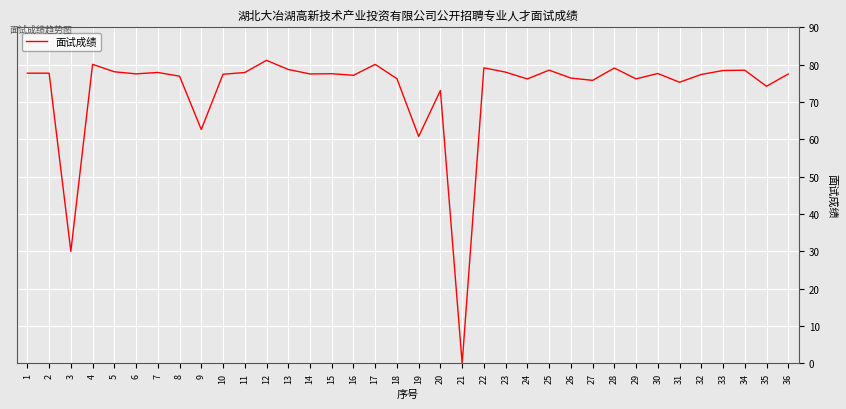

What is the ratio of the value at 4 to the value at 11?

1.0